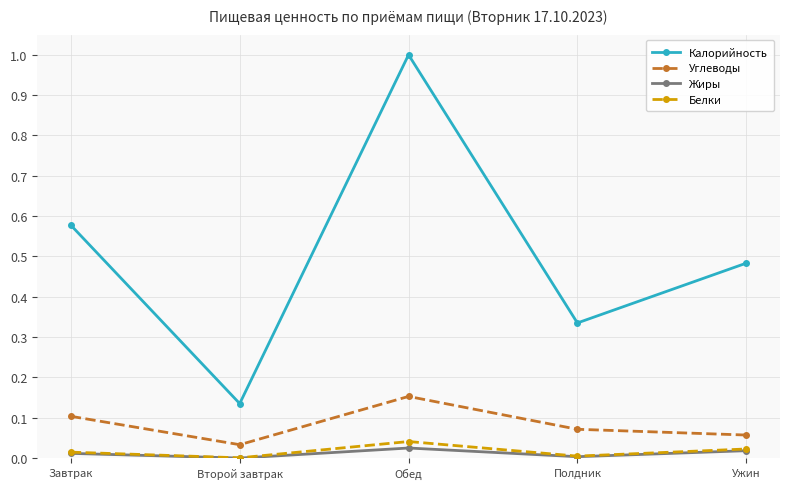

The Углеводы series shows 0.1 at Ужин. True or false?

True